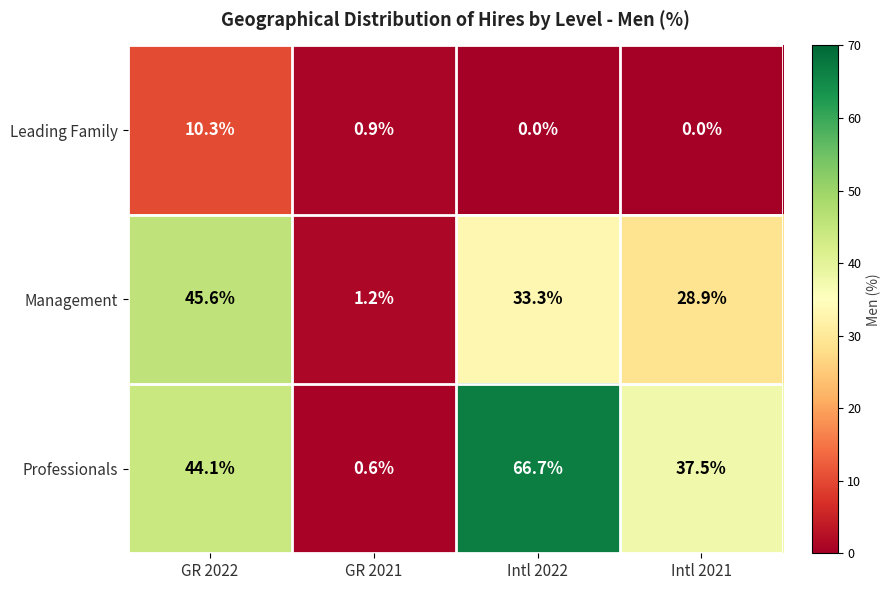

Is it true that Management equals 39.1 at Intl 2021?

False